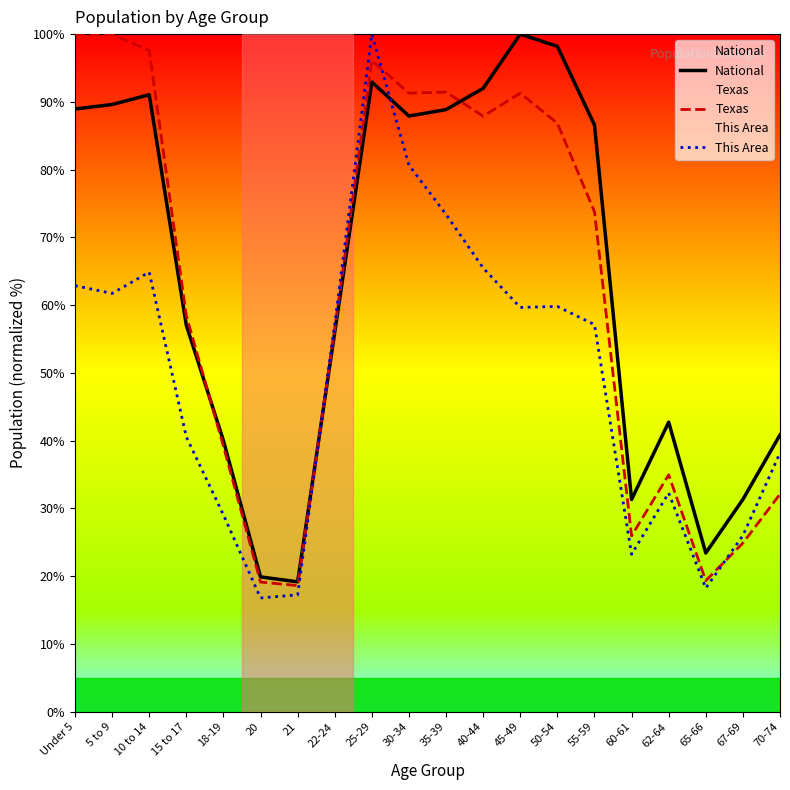

What is the difference between the highest and lowest values at Under 5?

37.1